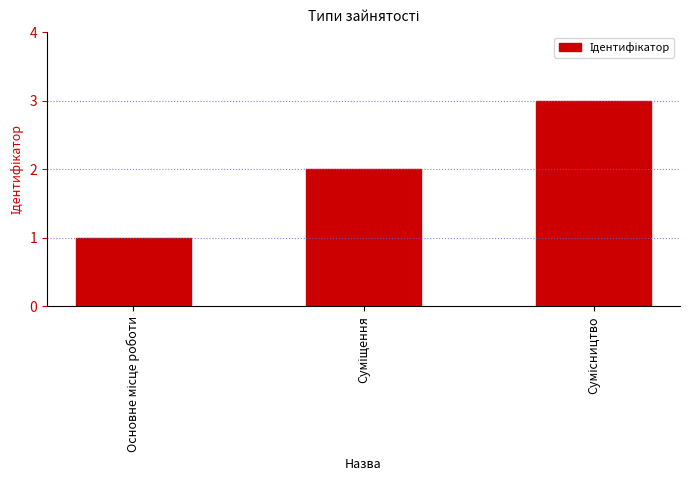

What is the greatest value displayed?

3